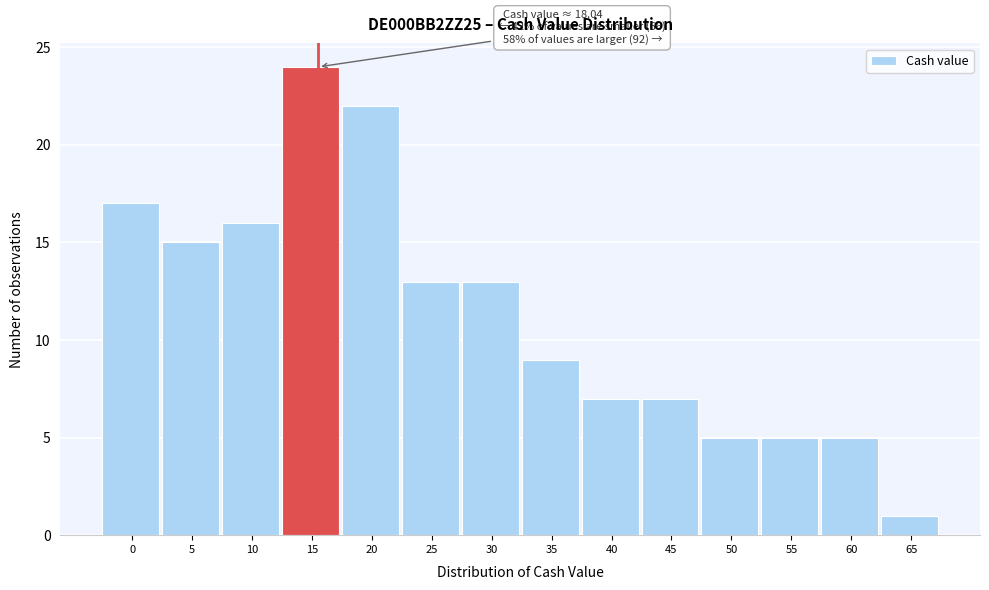

Reading left to right, transcribe all the data shown in this chart.

17	15	16	24	22	13	13	9	7	7	5	5	5	1